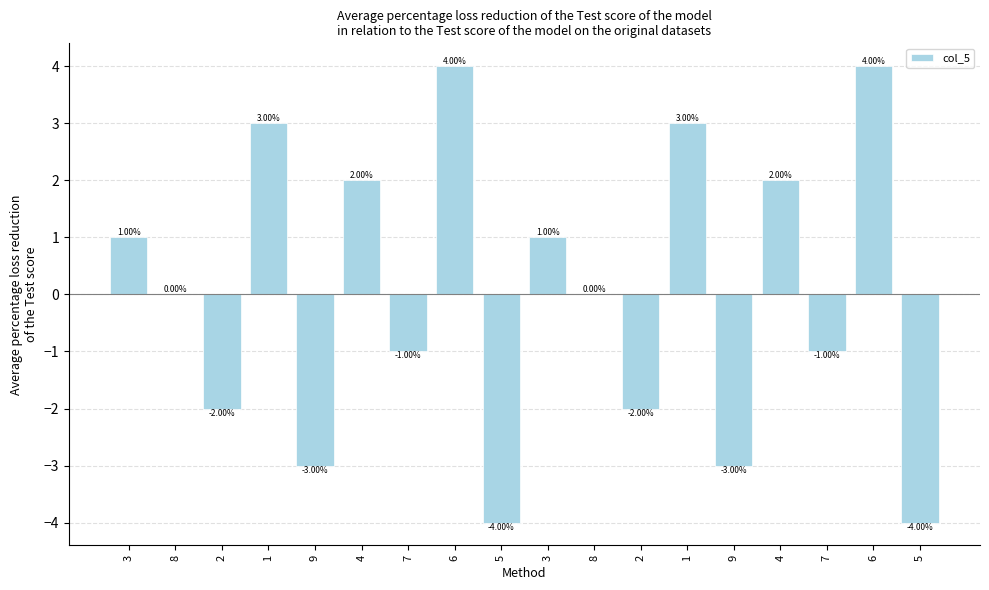

What is the greatest value displayed?

4